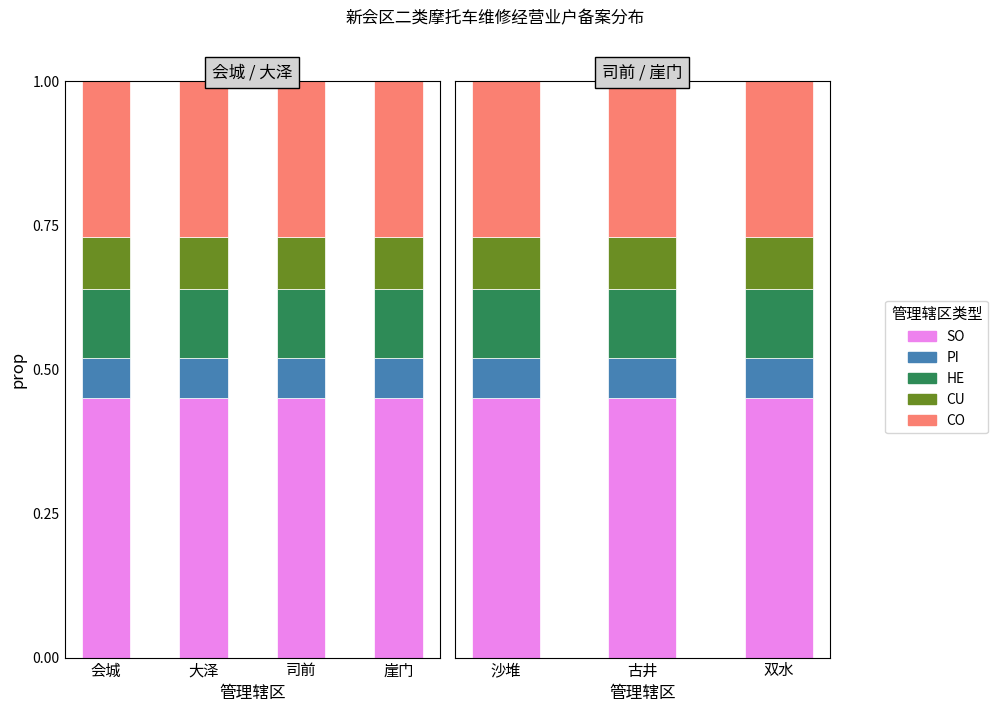

Rank the series by their maximum value, from lowest to highest.

PI, CU, HE, CO, SO